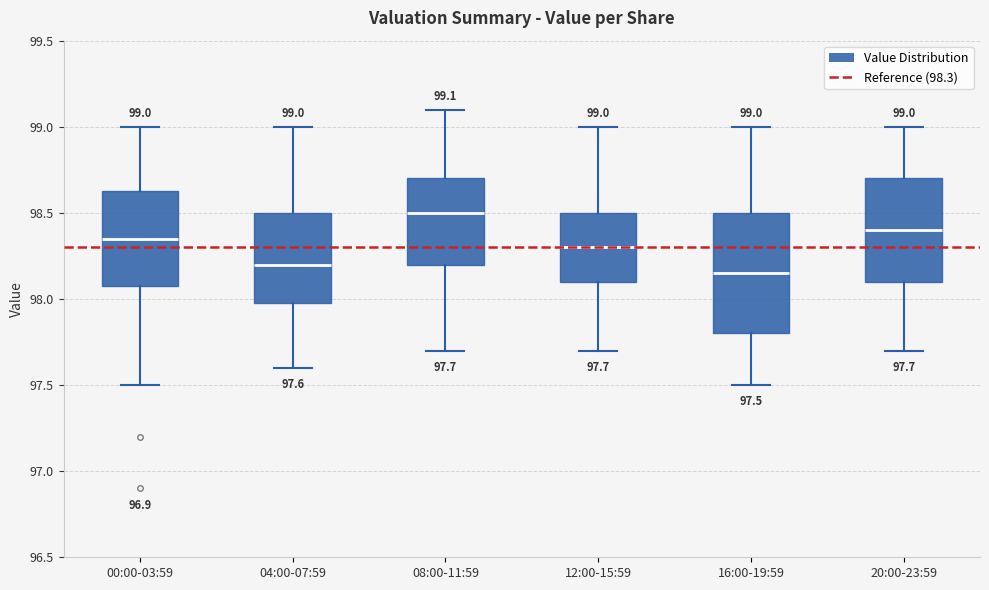

Comparing the boxes themselves (not the whiskers), which one is the tallest?

16:00-19:59